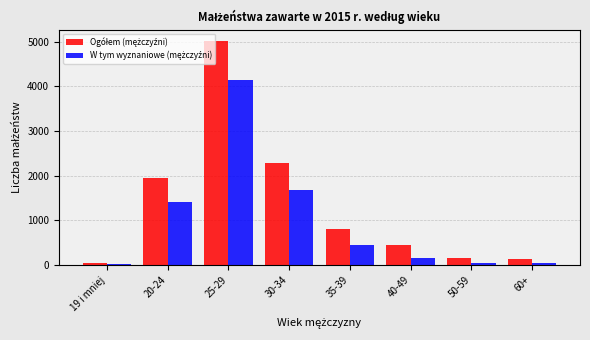

At which category is the sum across all series the highest?

25-29